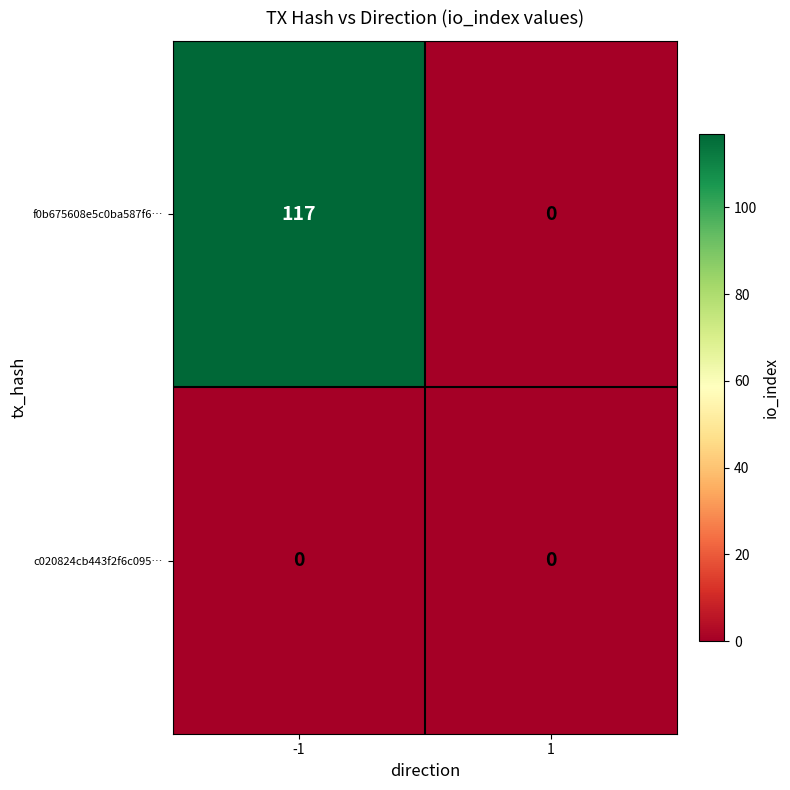

Which series has the largest range (max minus min)?

f0b675608e5c0ba587f6…